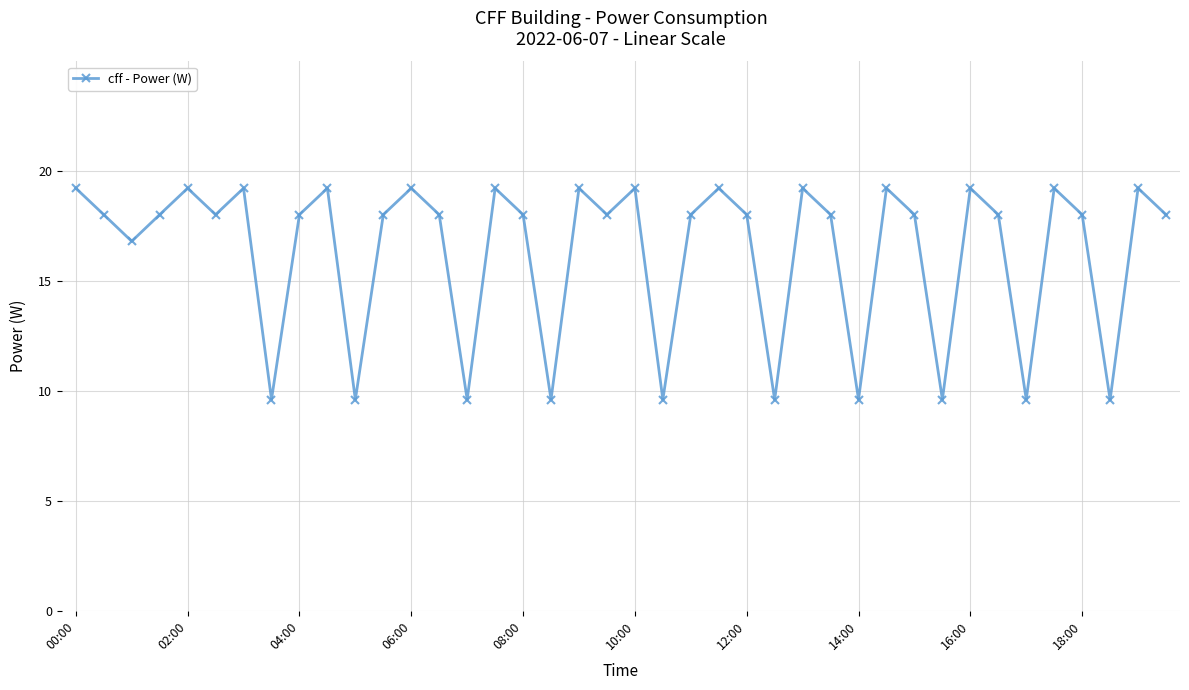

What is the sum of all values?

651.6